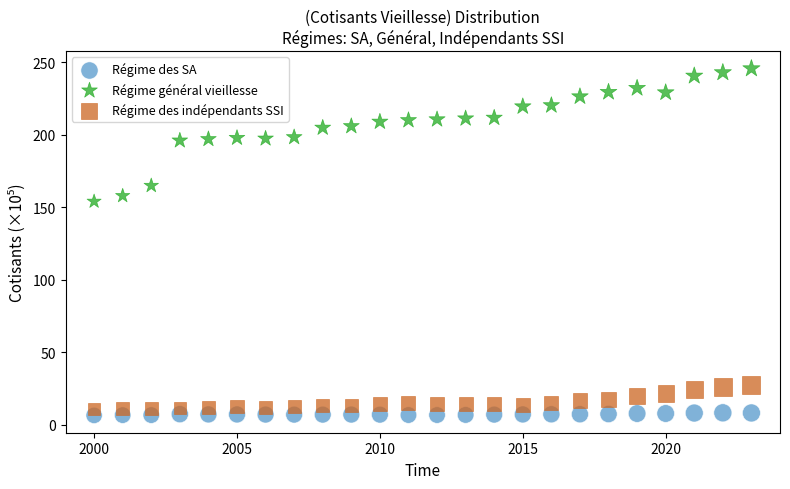

What are all the series names shown in the legend?

Régime des SA, Régime général vieillesse, Régime des indépendants SSI